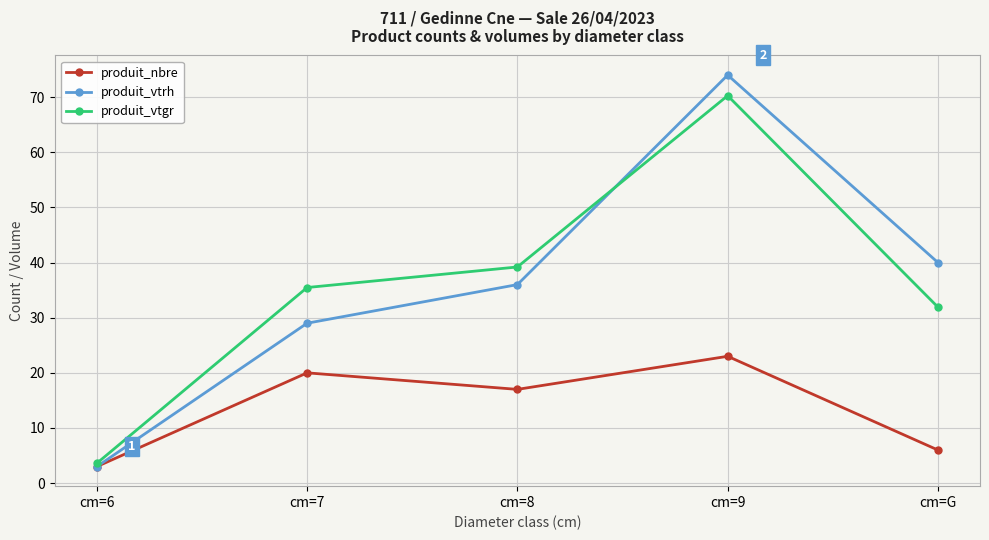

Reading left to right, what are all the values shown in this chart?

produit_nbre: cm=6=3.0	cm=7=20.0	cm=8=17.0	cm=9=23.0	cm=G=6.0
produit_vtrh: cm=6=3.0	cm=7=29.0	cm=8=36.0	cm=9=74.0	cm=G=40.0
produit_vtgr: cm=6=3.6	cm=7=35.5	cm=8=39.2	cm=9=70.3	cm=G=31.9